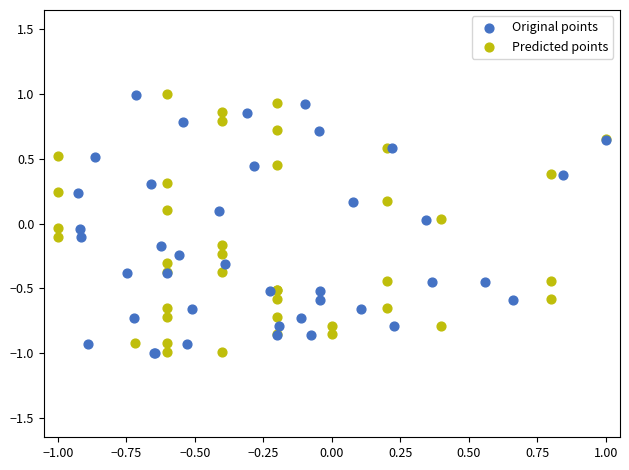

What are all the series names shown in the legend?

Original points, Predicted points